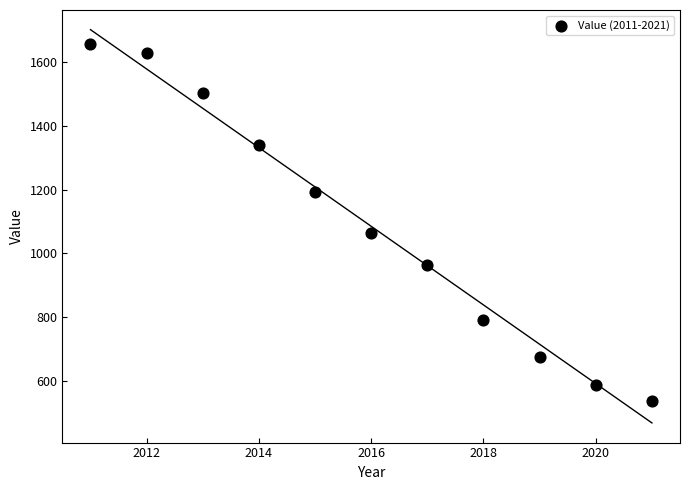

What is the range of X values (max minus min)?

10.0